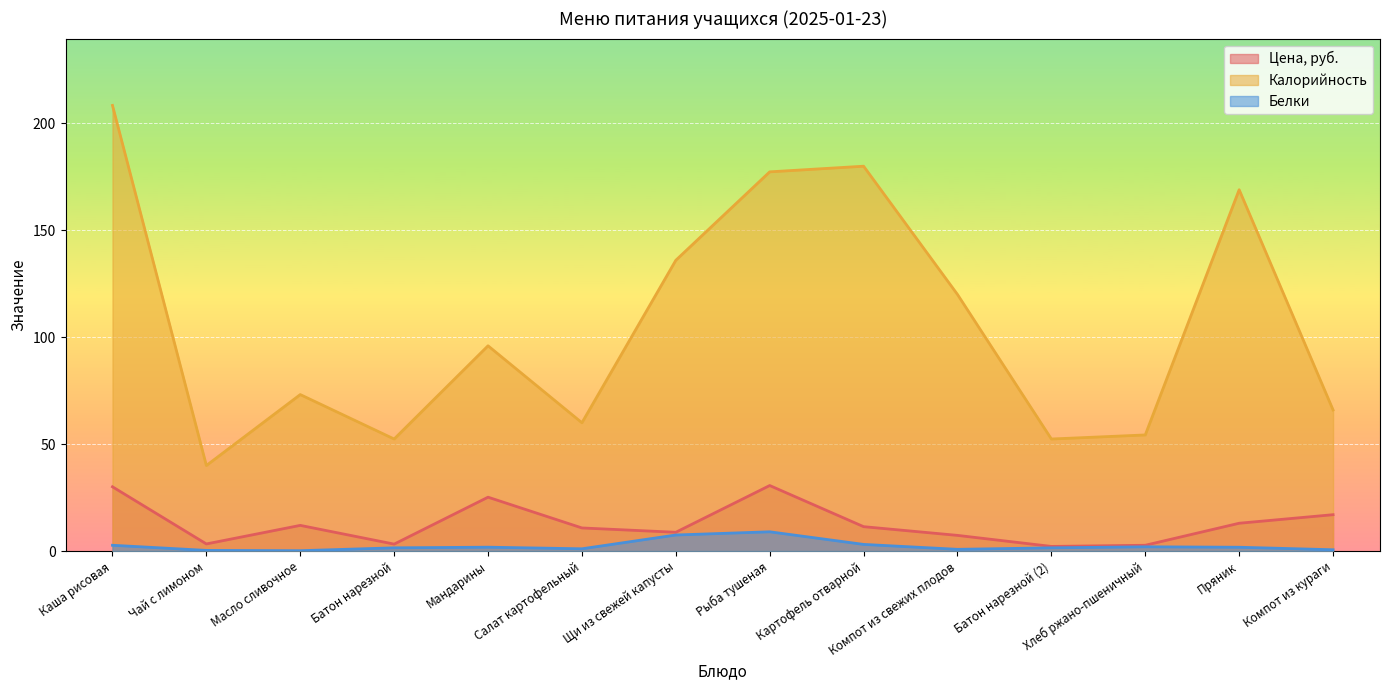

What is the value of the Калорийность point at the 3rd from the left?

73.2